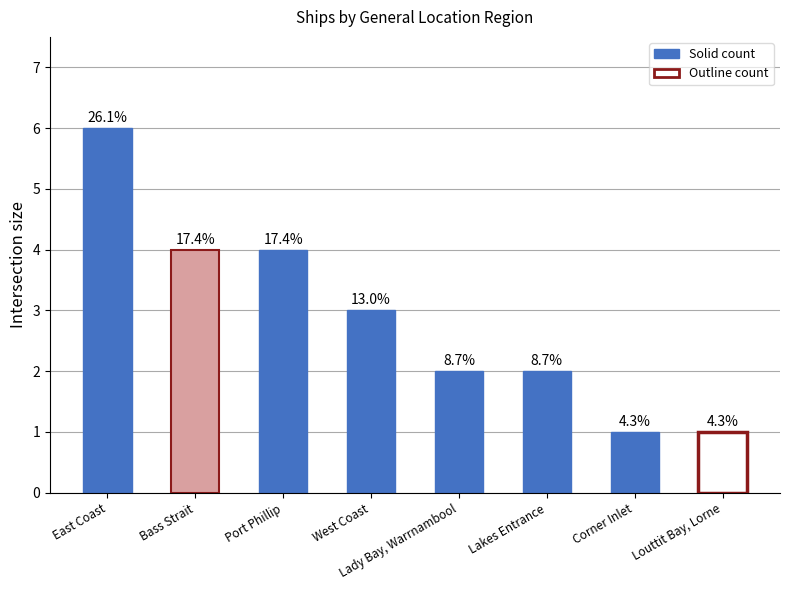

Rank the categories by value from lowest to highest.

Corner Inlet, Louttit Bay, Lorne, Lady Bay, Warrnambool, Lakes Entrance, West Coast, Bass Strait, Port Phillip, East Coast